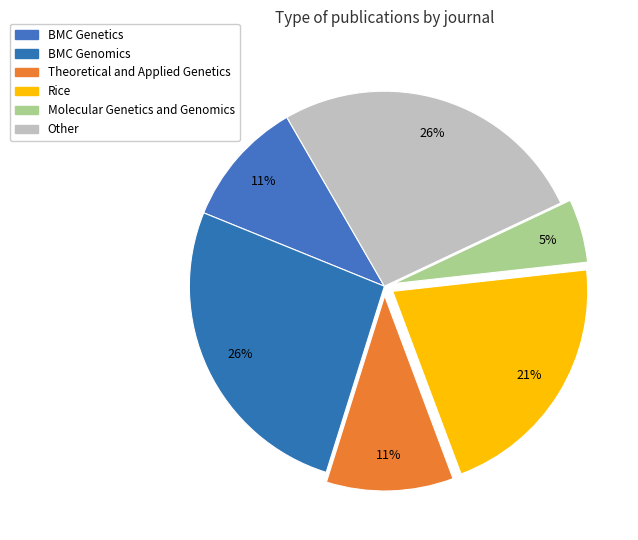

How many segments does this pie chart have?

6